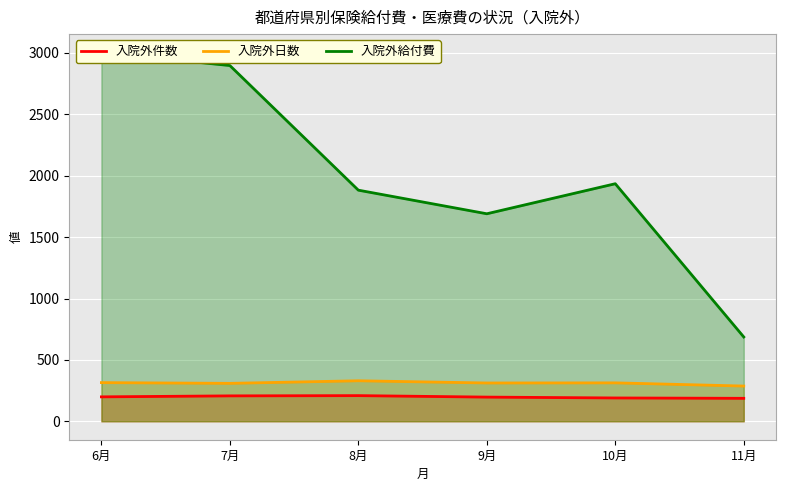

True or false: 入院外件数 has more than 0 interior local peaks.

True